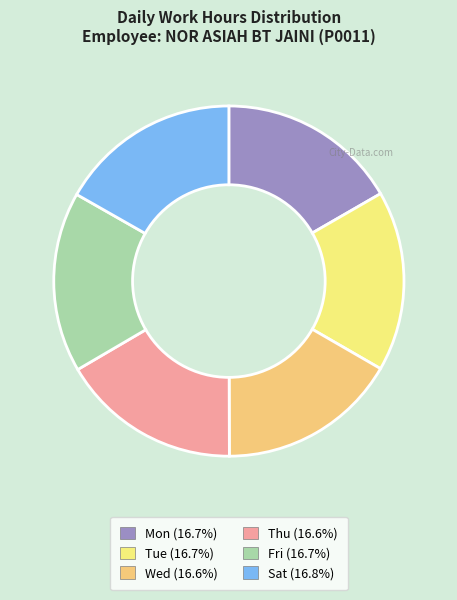

Is there a majority slice in this chart?

No